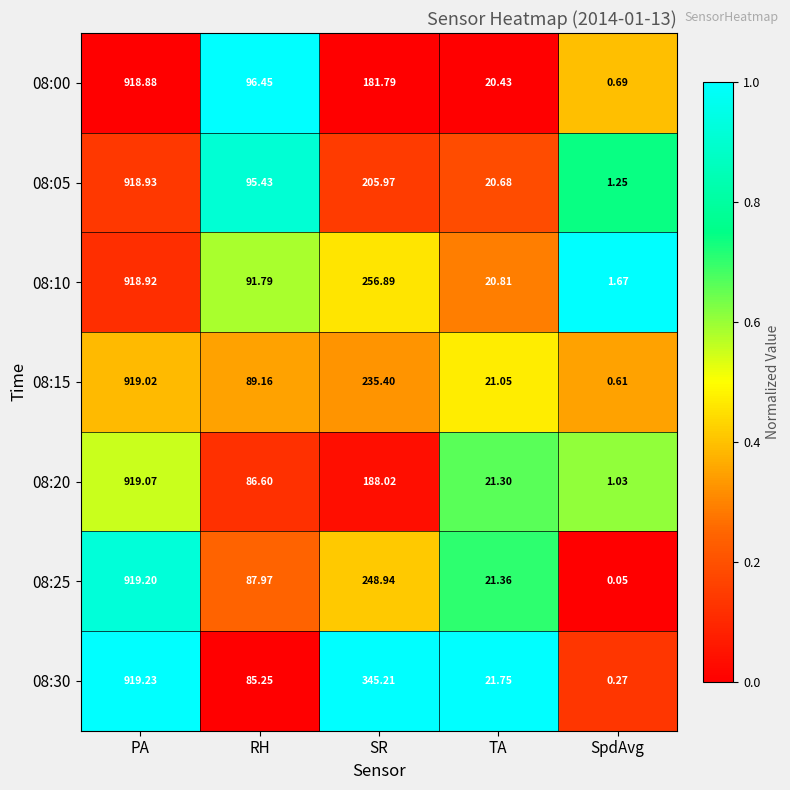

Where does the 08:00 series first go above 96?

PA